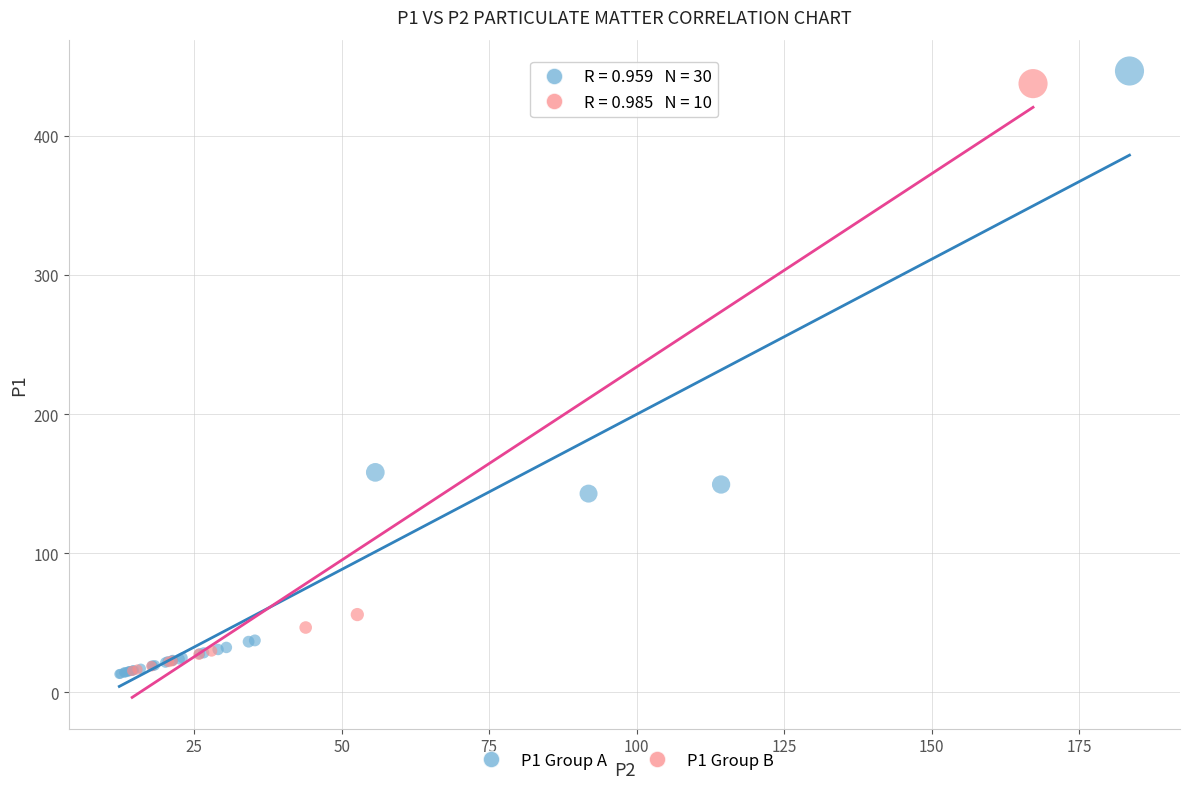

Which series has the widest spread of Y values?

P1 Group A